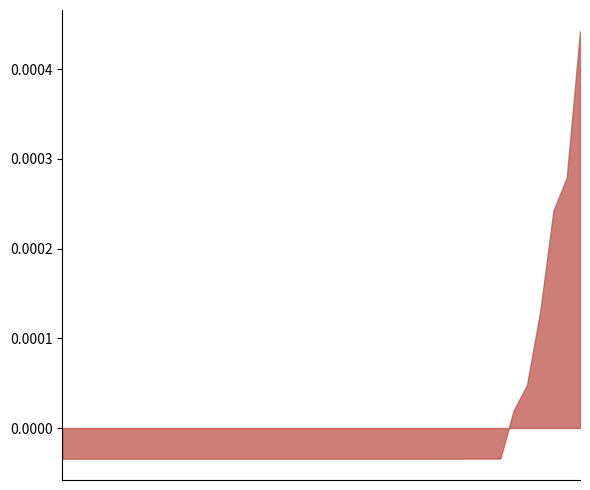

How many lines are shown in the chart?

1